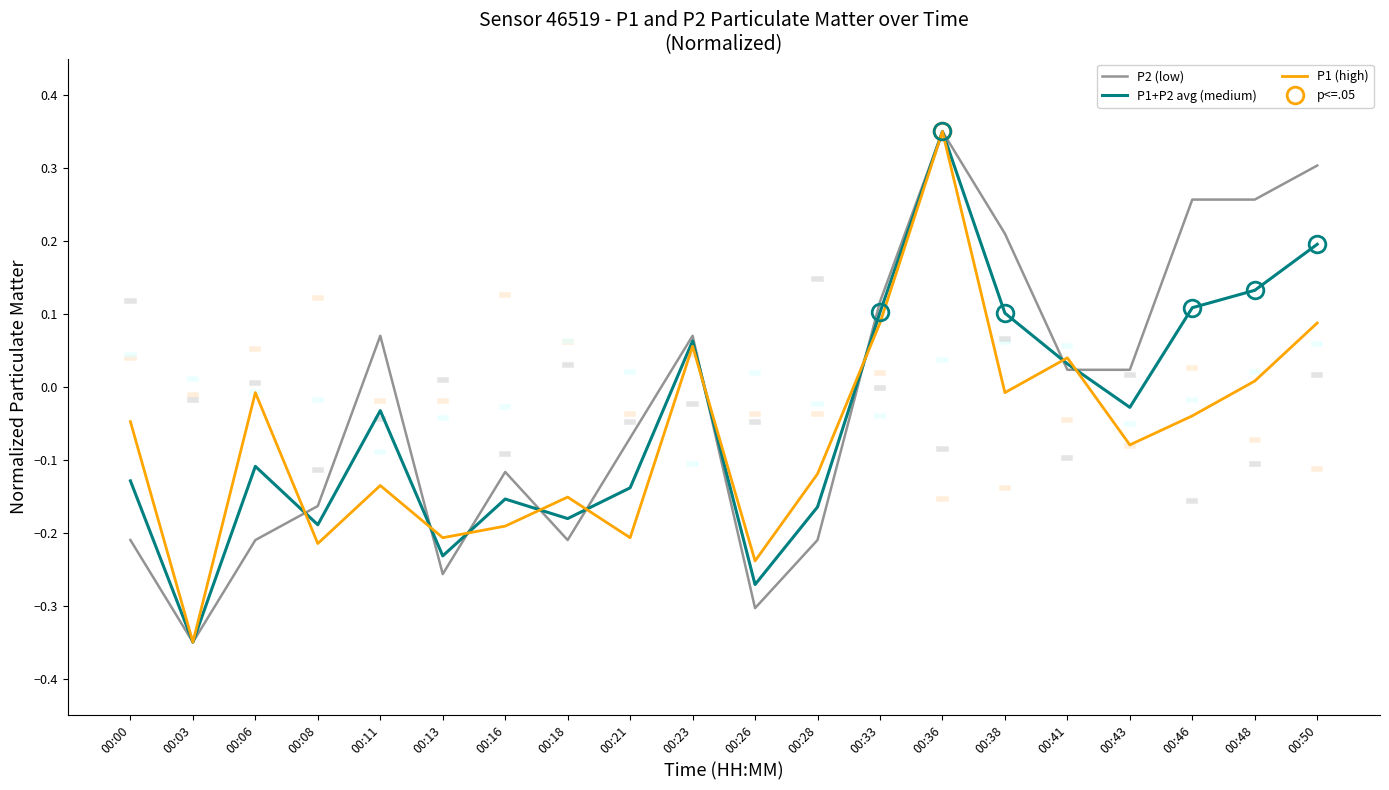

List the series in order of their peak value, highest first.

P2 (low), P1+P2 avg (medium), P1 (high)